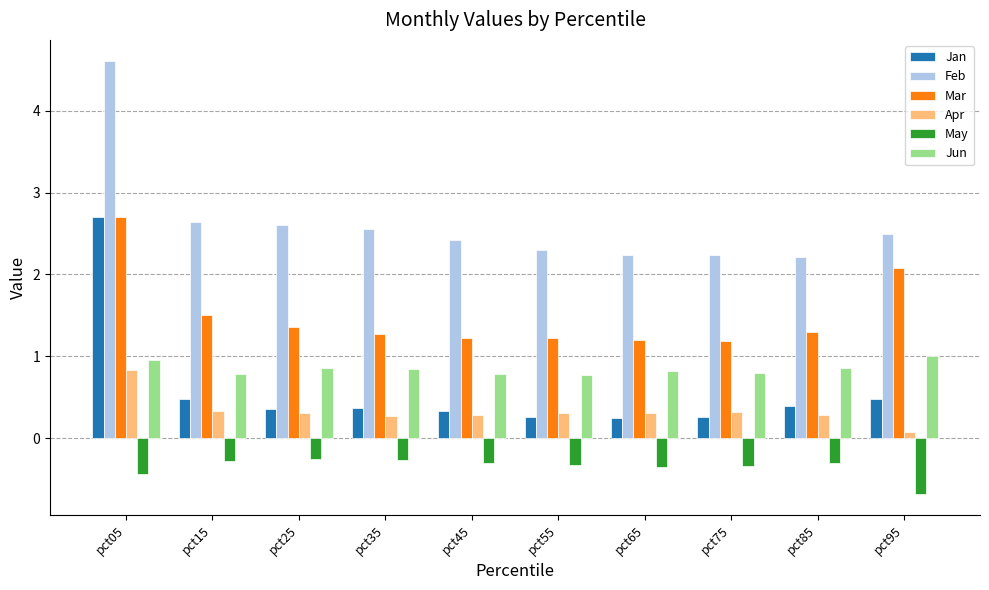

What is the smallest value displayed?

-0.7